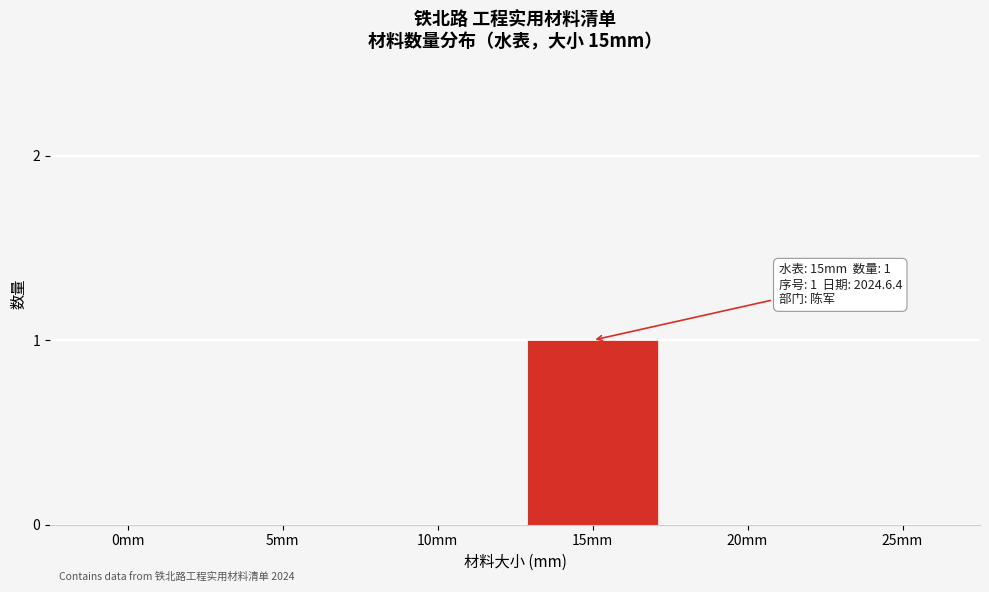

Reading left to right, what are all the values shown in this chart?

0mm=0	5mm=0	10mm=0	15mm=1	20mm=0	25mm=0